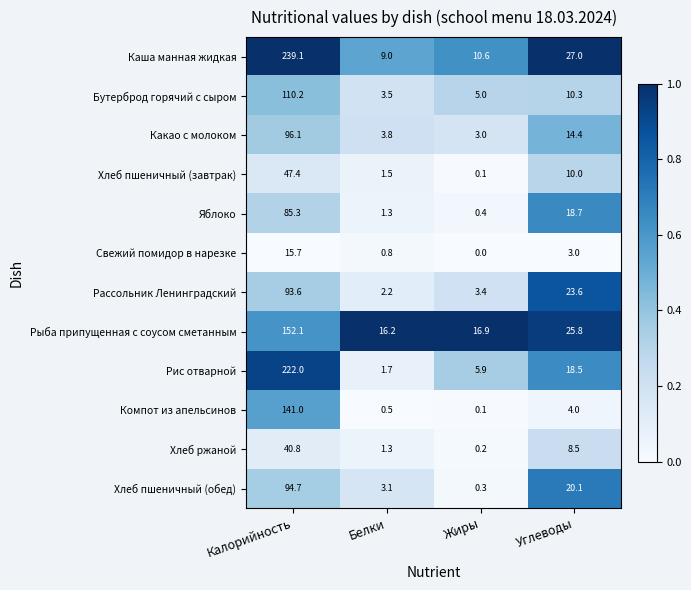

The Хлеб пшеничный (завтрак) series shows 18.0 at Калорийность. True or false?

False